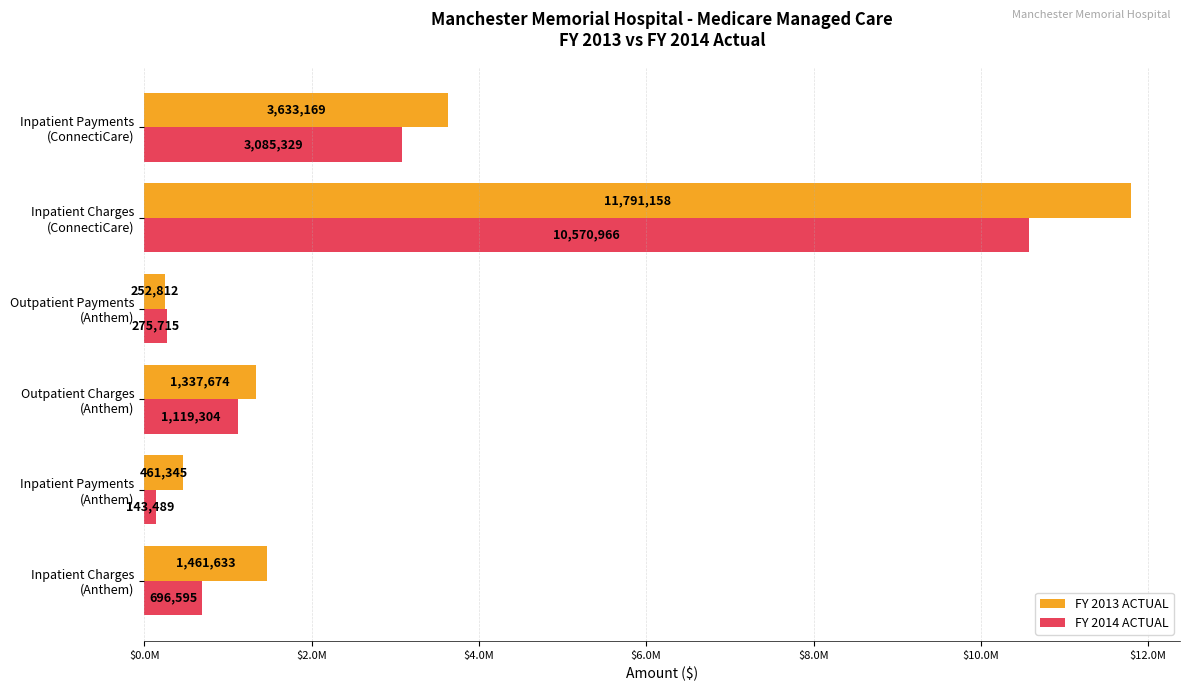

Reading right to left, transcribe all the data shown in this chart.

FY 2013 ACTUAL: 3633169	11791158	252812	1337674	461345	1461633
FY 2014 ACTUAL: 3085329	10570966	275715	1119304	143489	696595